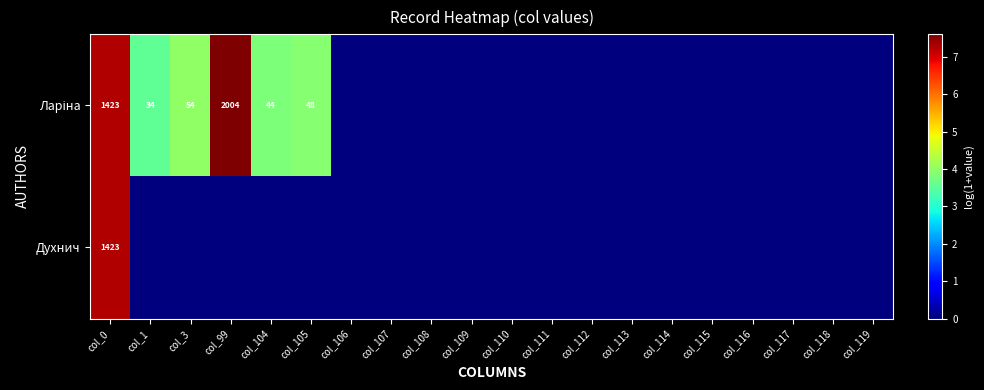

Which series has the largest range (max minus min)?

Ларіна